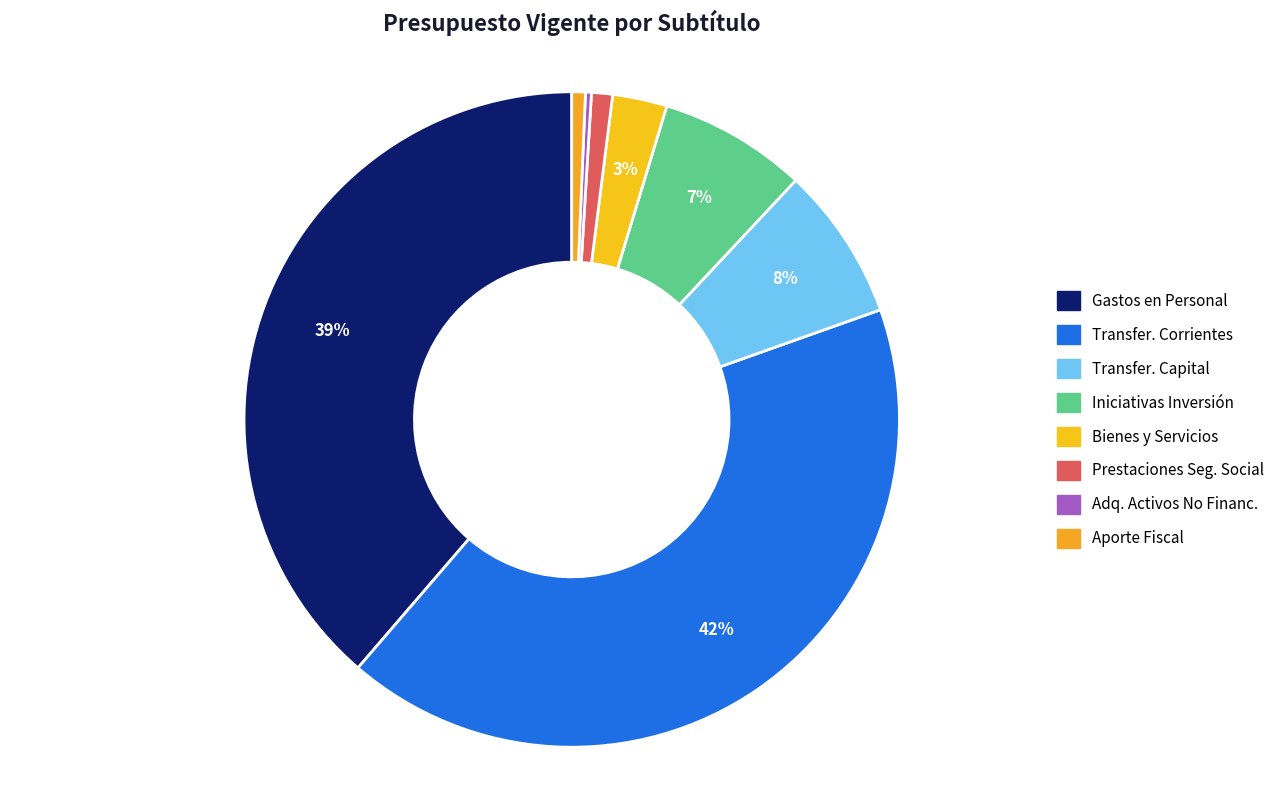

How many segments does this pie chart have?

8